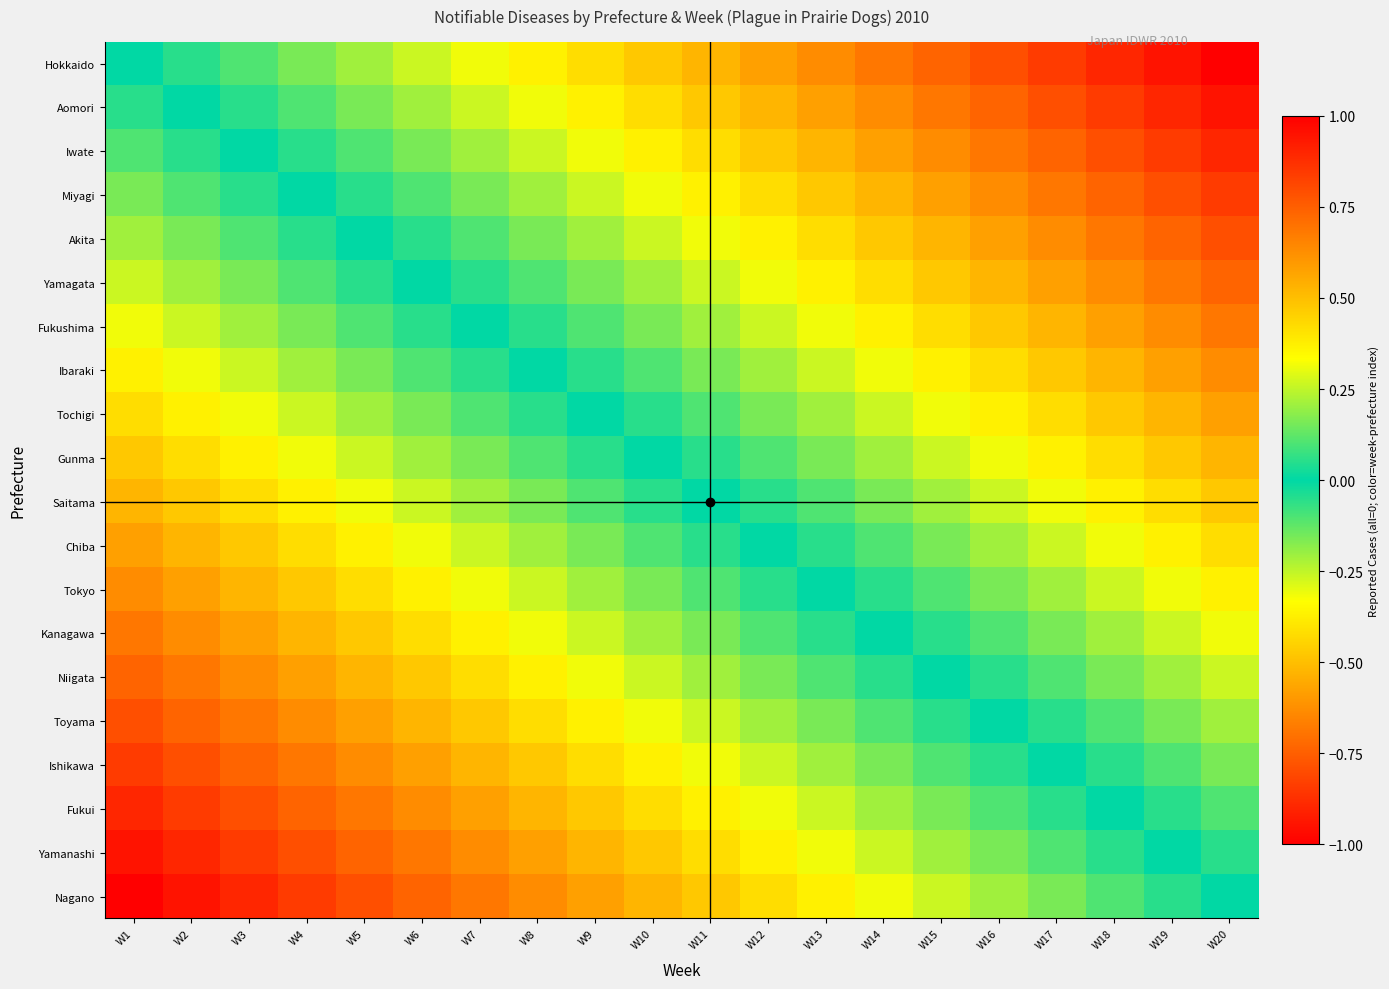

At which category does the chart reach its minimum across all series?

W1